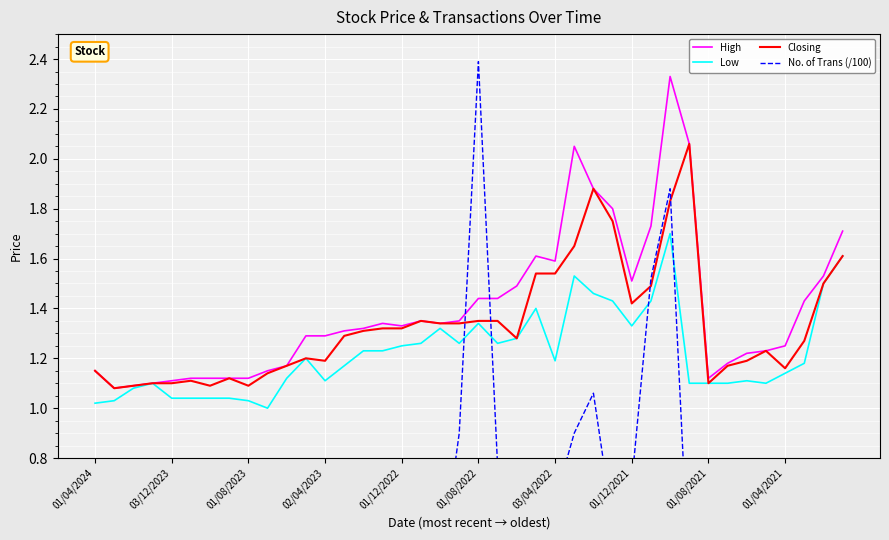

What is the sum of all Low values?

48.9